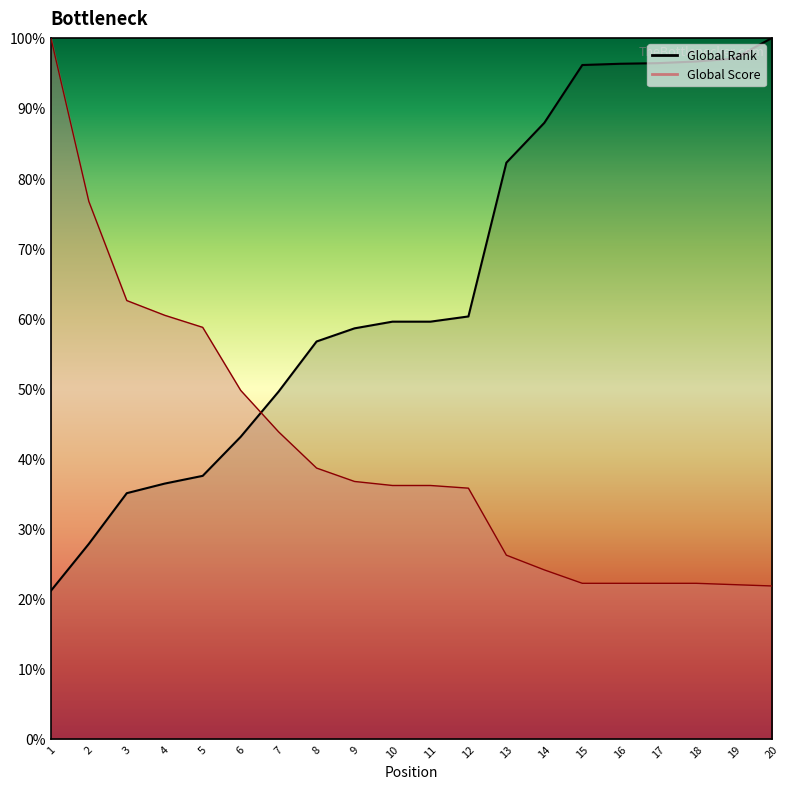

How many values in the Global Score series exceed 36?

11